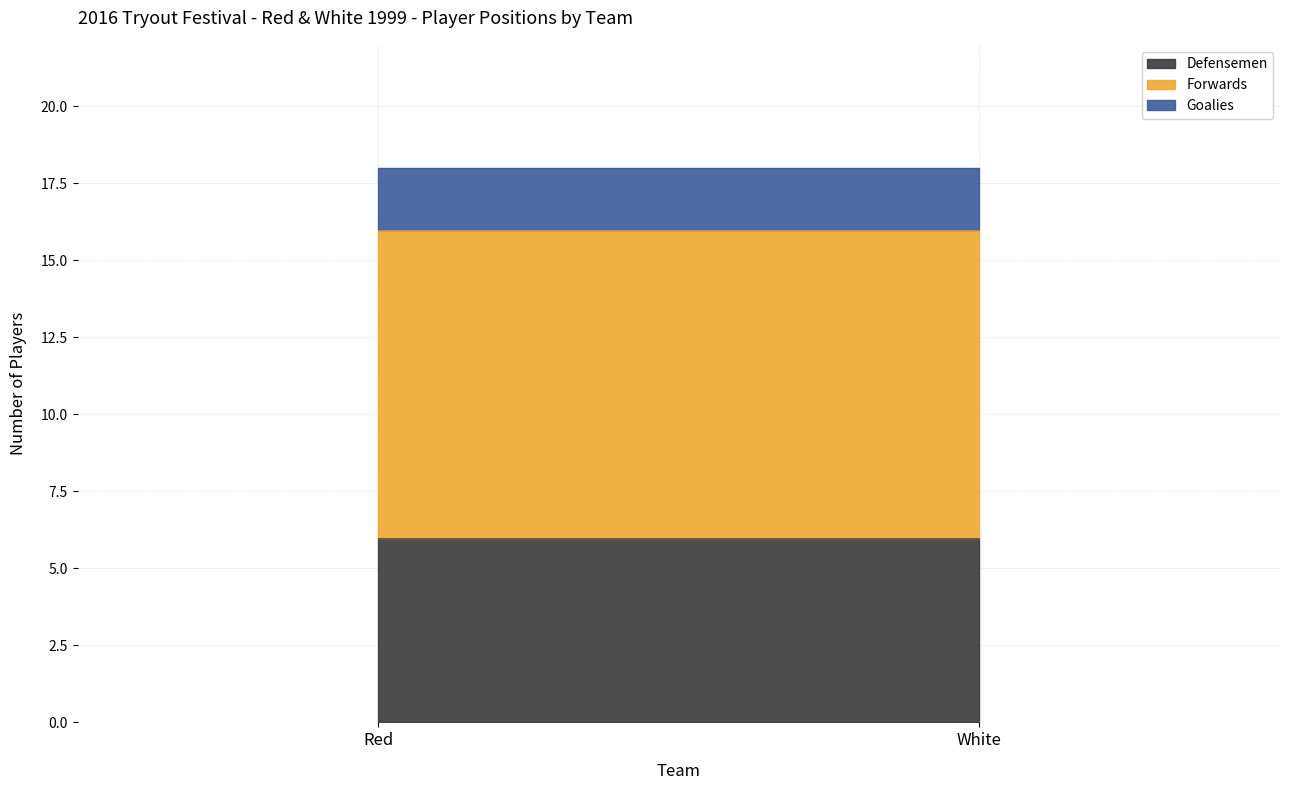

Reading right to left, what are all the values shown in this chart?

Defensemen: White=6	Red=6
Forwards: White=10	Red=10
Goalies: White=2	Red=2